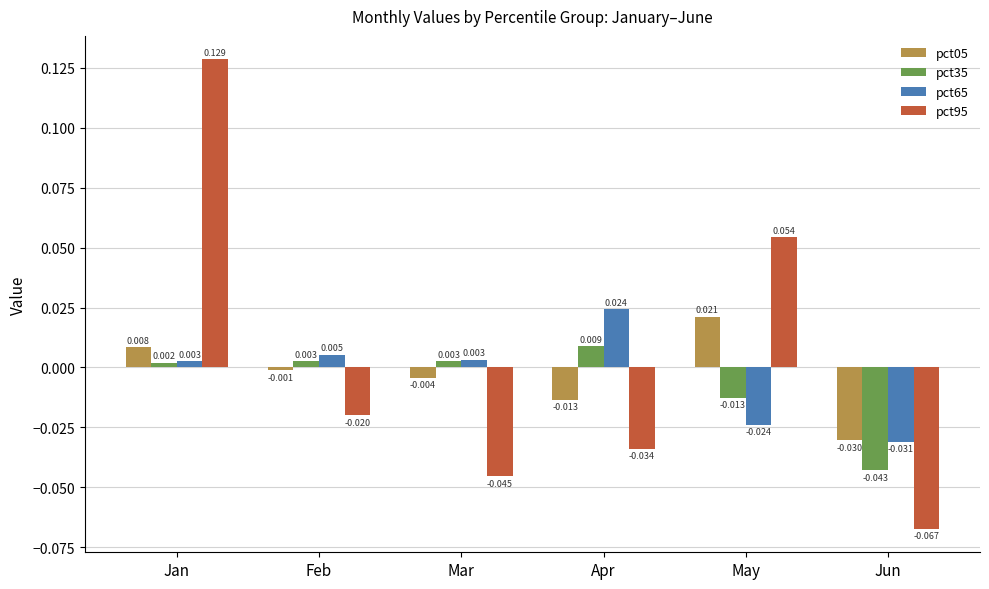

How many groups of bars are there?

6